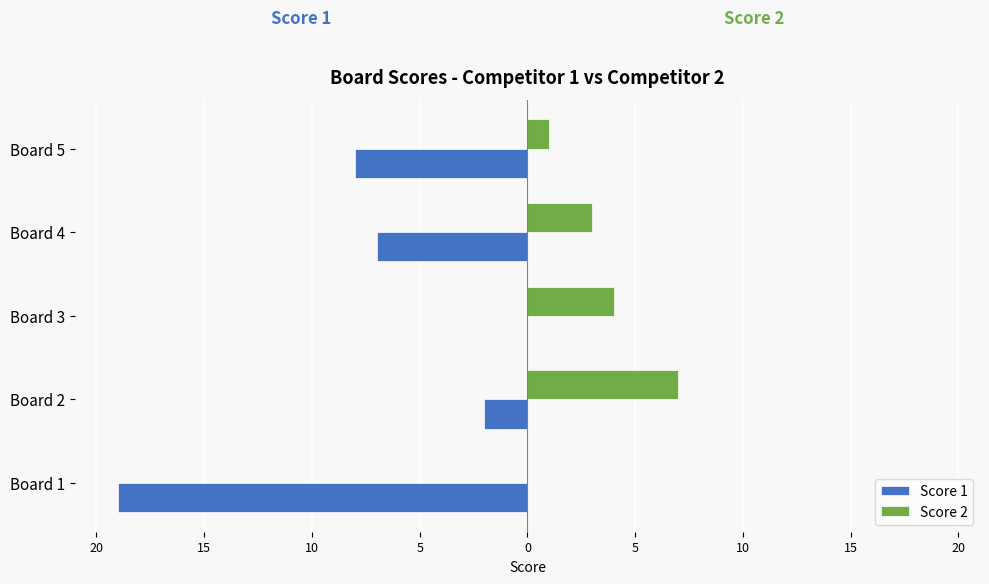

What is the sum of all Score 1 values?

-36